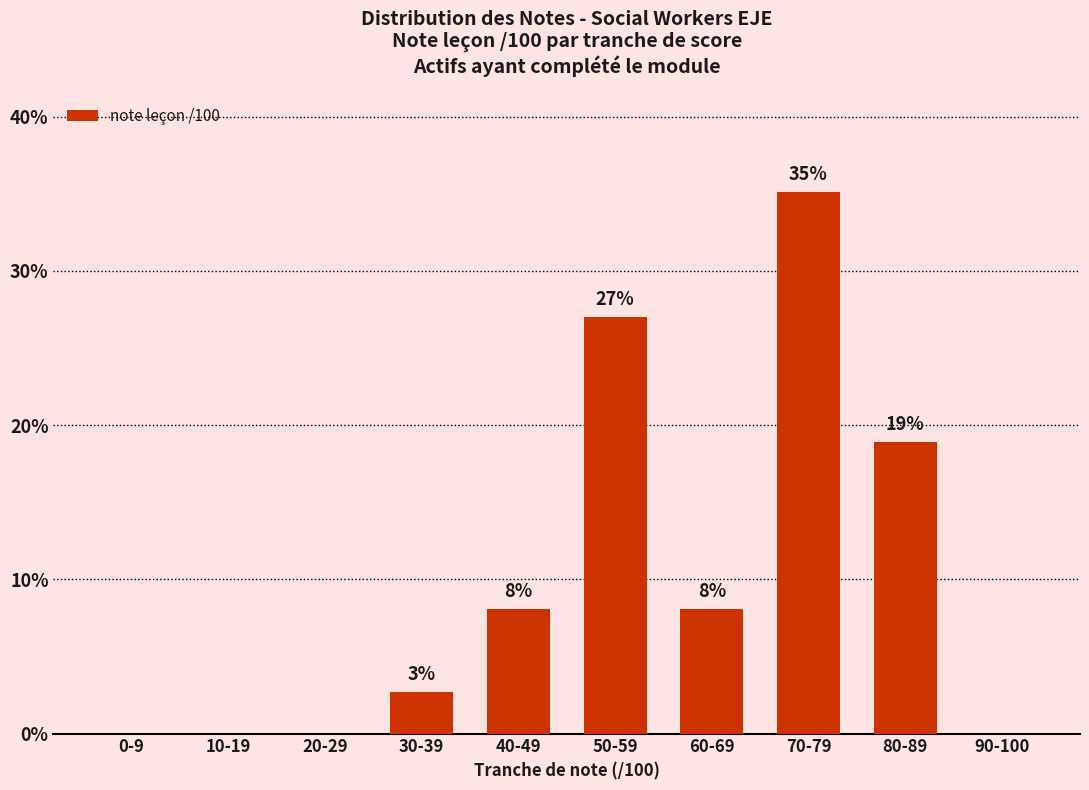

What is the maximum value shown in the chart?

35.1